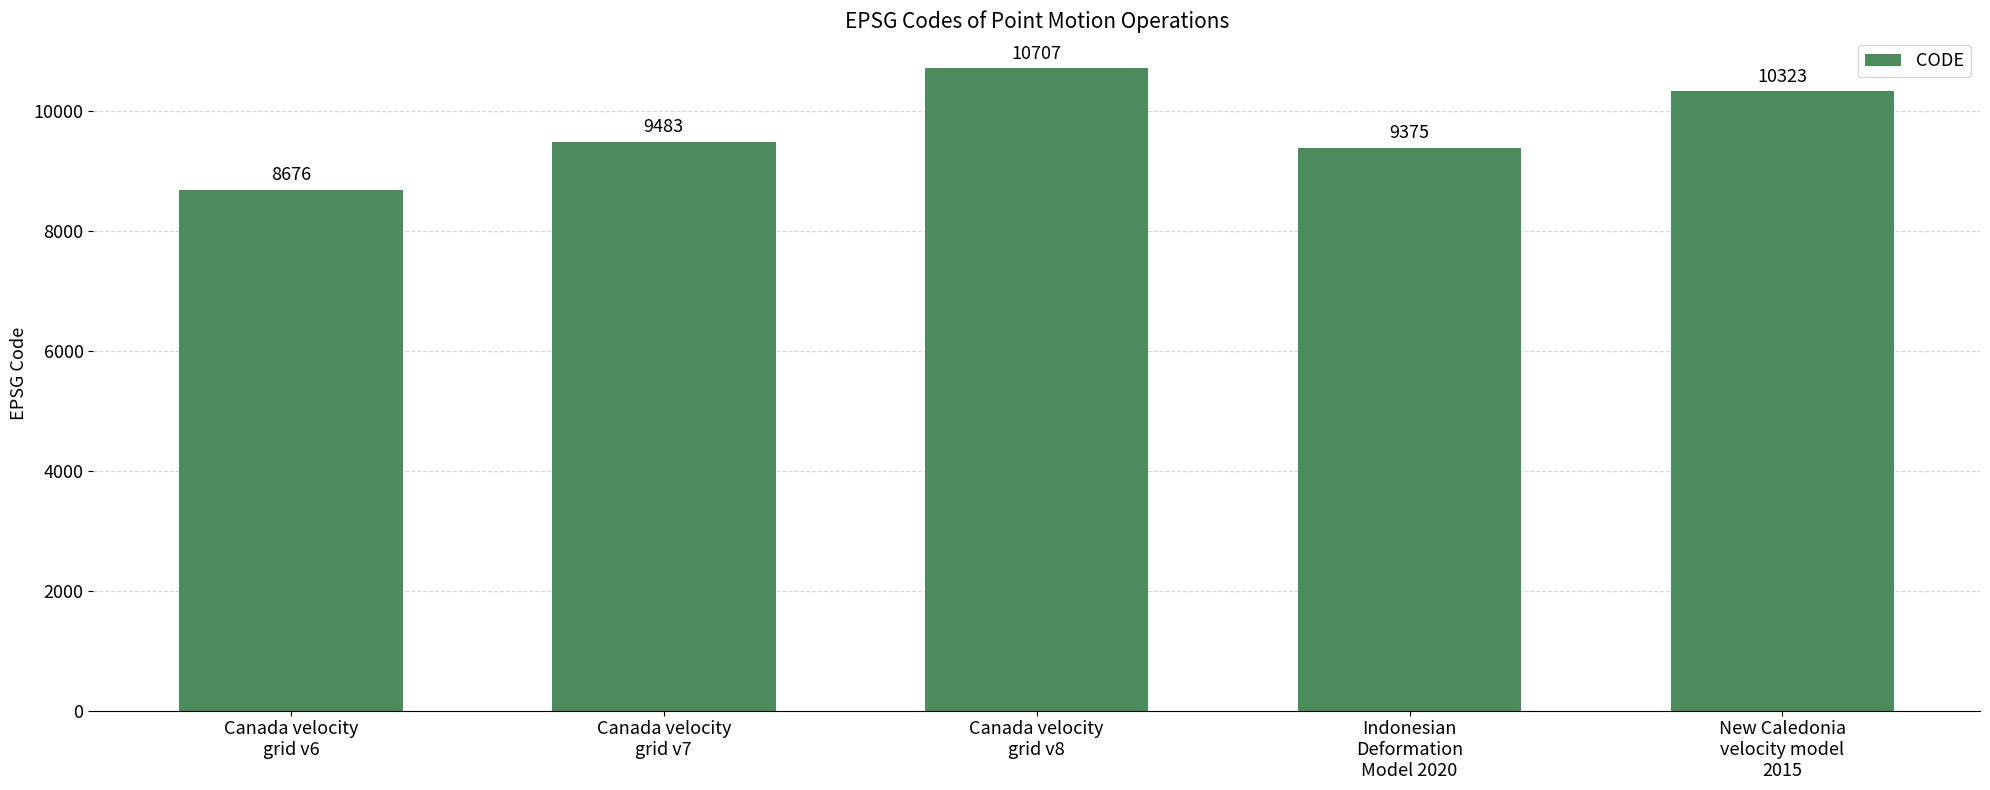

What is the ratio of the value at Indonesian
Deformation
Model 2020 to the value at Canada velocity
grid v6?

1.1